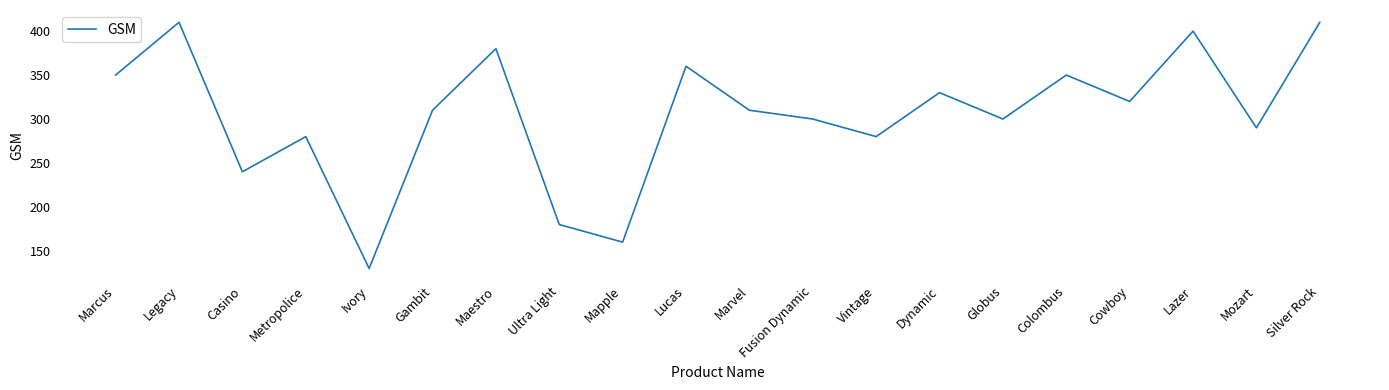

Reading right to left, what are all the values shown in this chart?

410	290	400	320	350	300	330	280	300	310	360	160	180	380	310	130	280	240	410	350